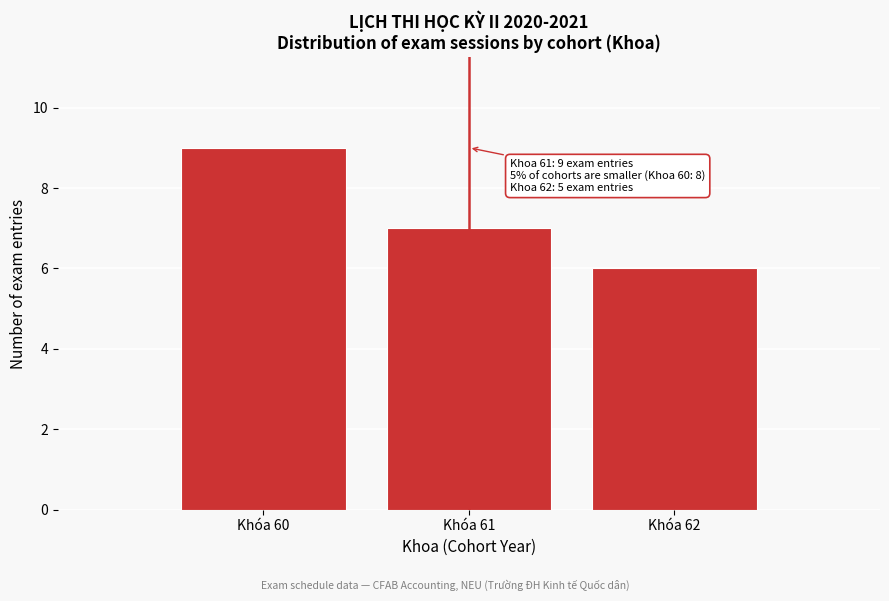

Reading left to right, extract all data points from this chart.

9	7	6